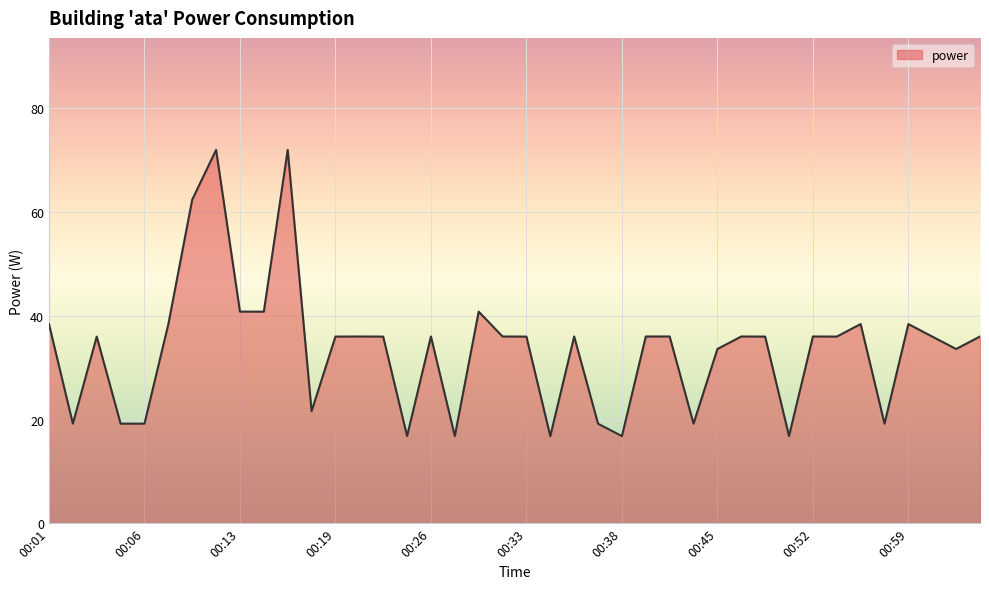

What is the maximum value shown in the chart?

72.0